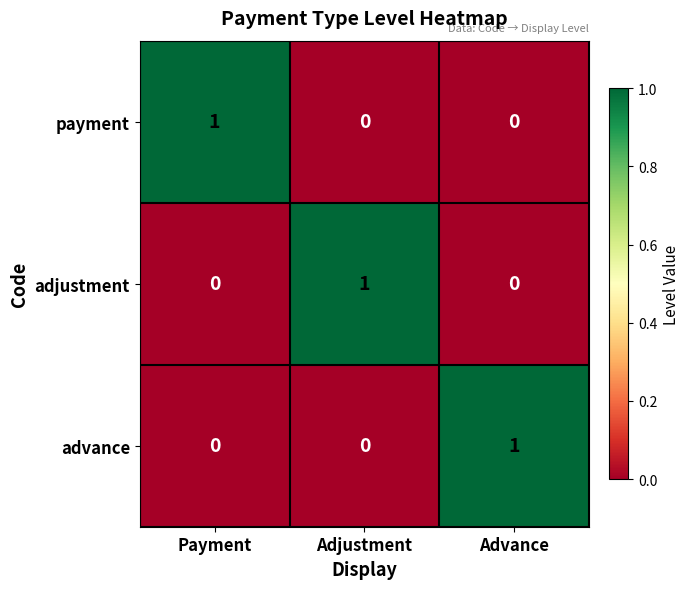

The adjustment series shows 0 at Advance. True or false?

True